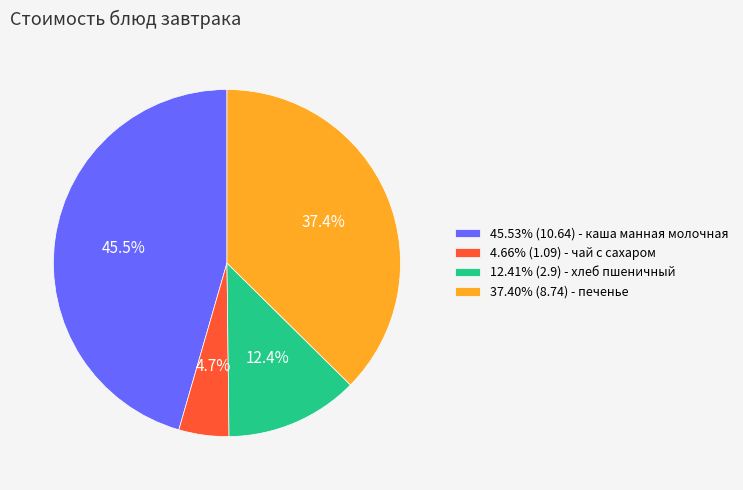

Does 45.53% (10.64) - каша манная молочная account for over 50% of the chart?

No